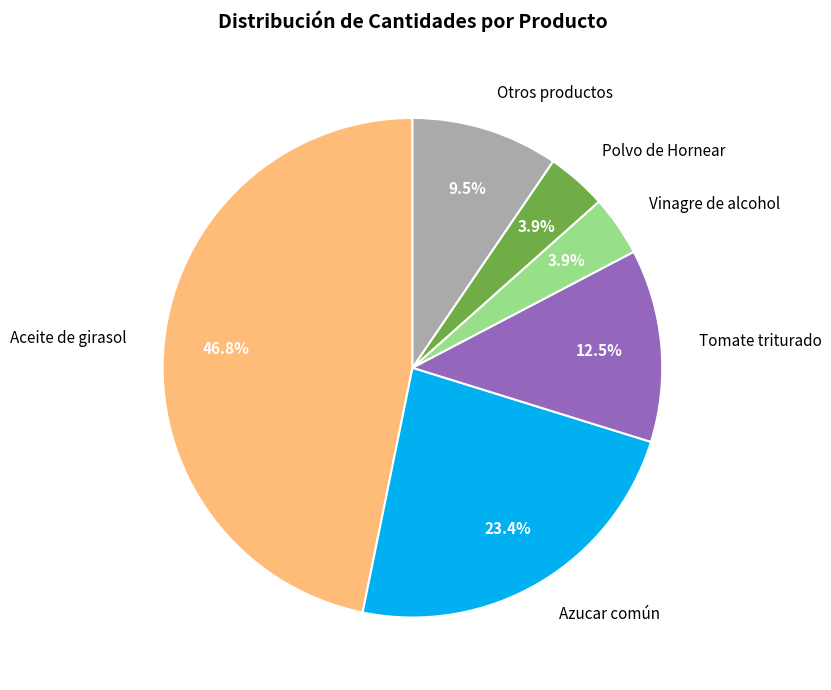

What percentage do Azucar común and Polvo de Hornear together represent?

27.3%